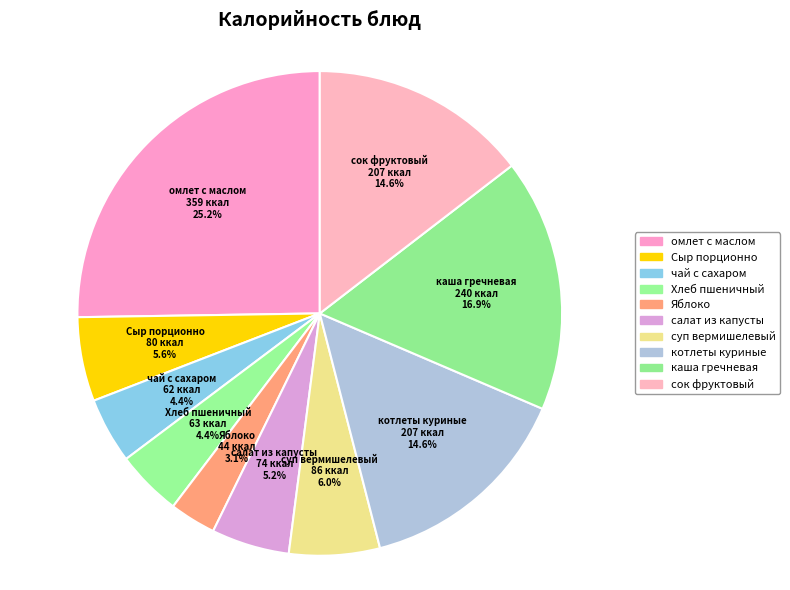

How many slices are in this pie chart?

10